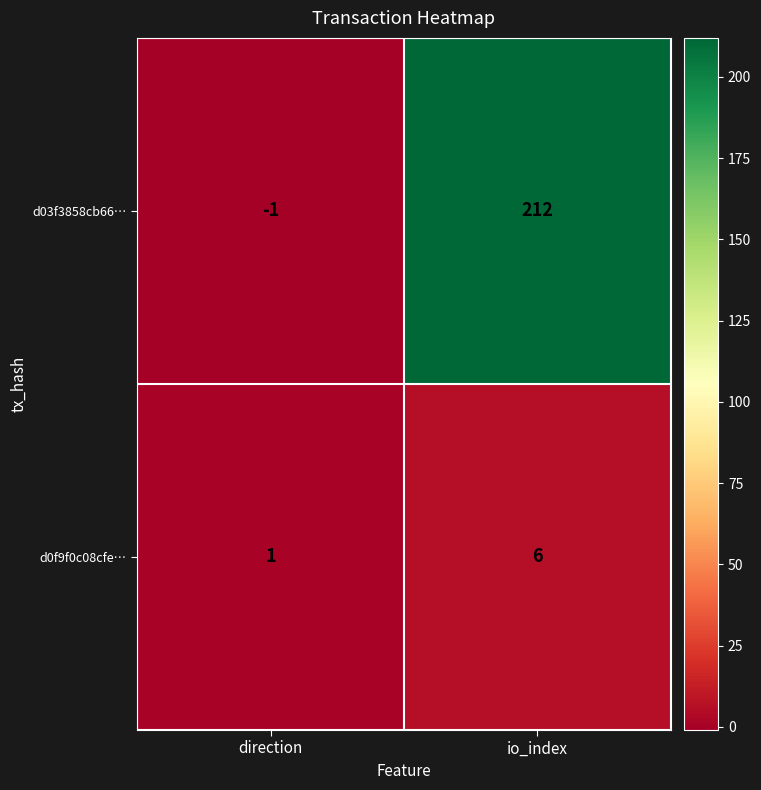

Which label corresponds to the smallest value in the chart?

direction